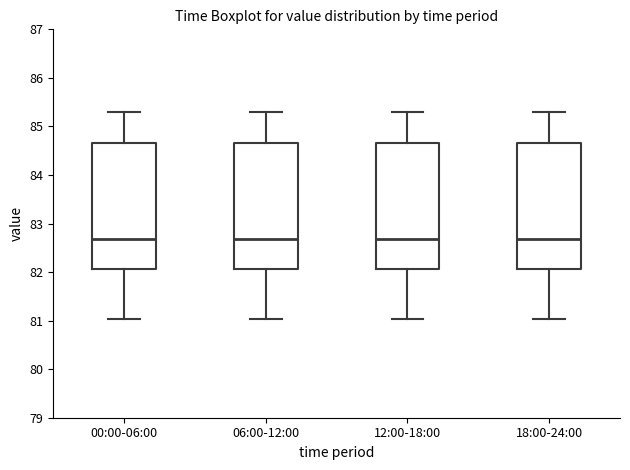

Where does the lower whisker of the box for 06:00-12:00 end on the y-axis? The values are not printed on the chart, so give them approximately, as read against the axis.

81.0